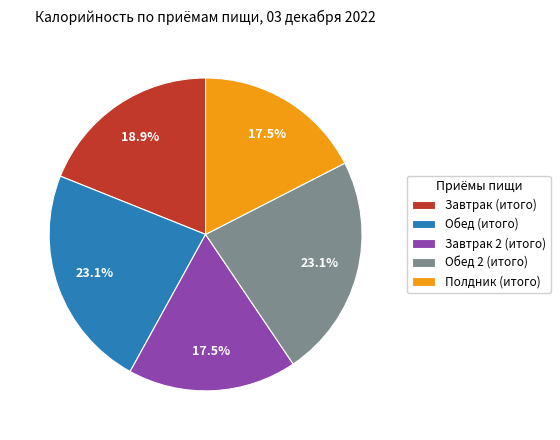

What percentage is NOT represented by Обед 2 (итого)?

76.9%